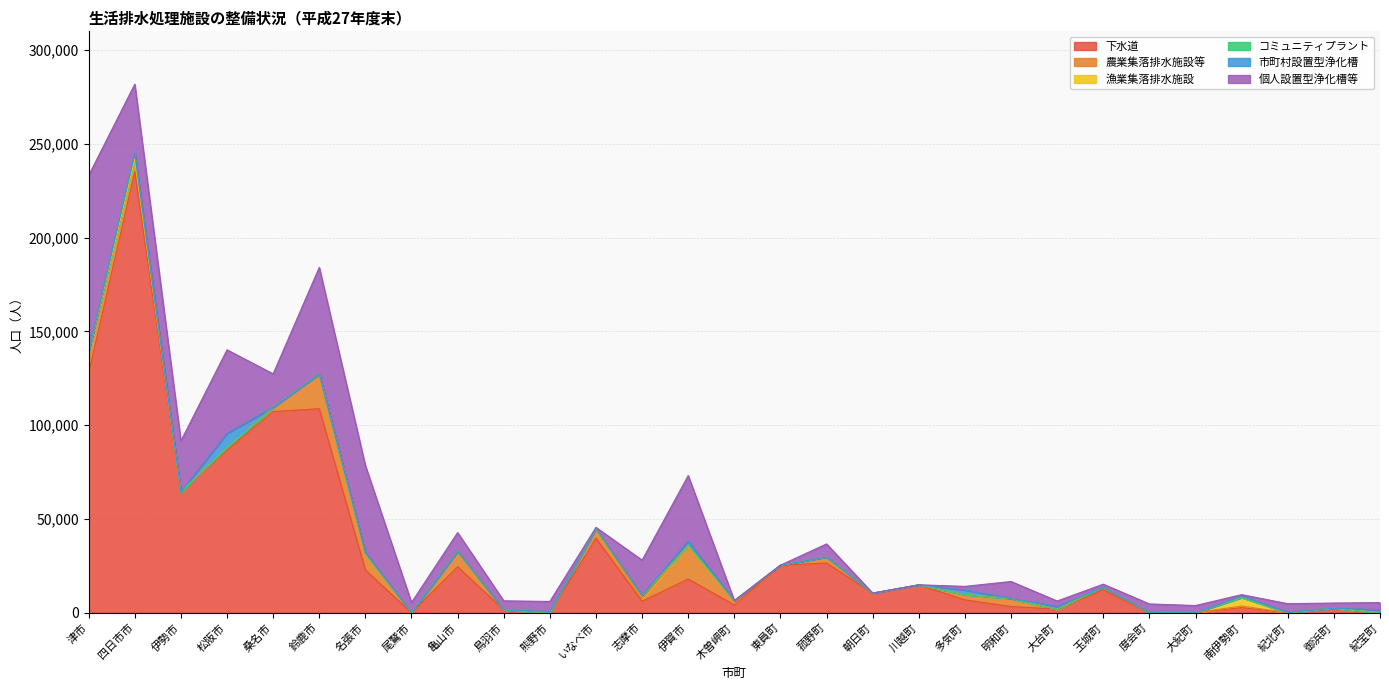

True or false: 個人設置型浄化槽等 has a value of 65760 at 四日市市.

False